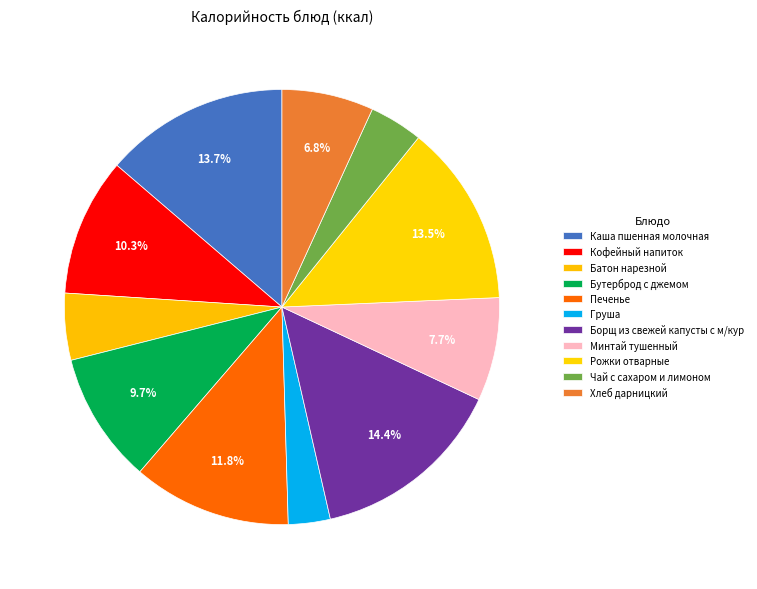

How many slices are in this pie chart?

11